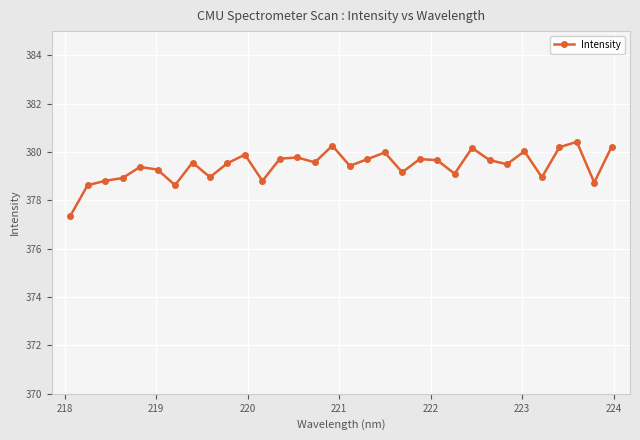

What is the value of the 17th point from the left?

379.4